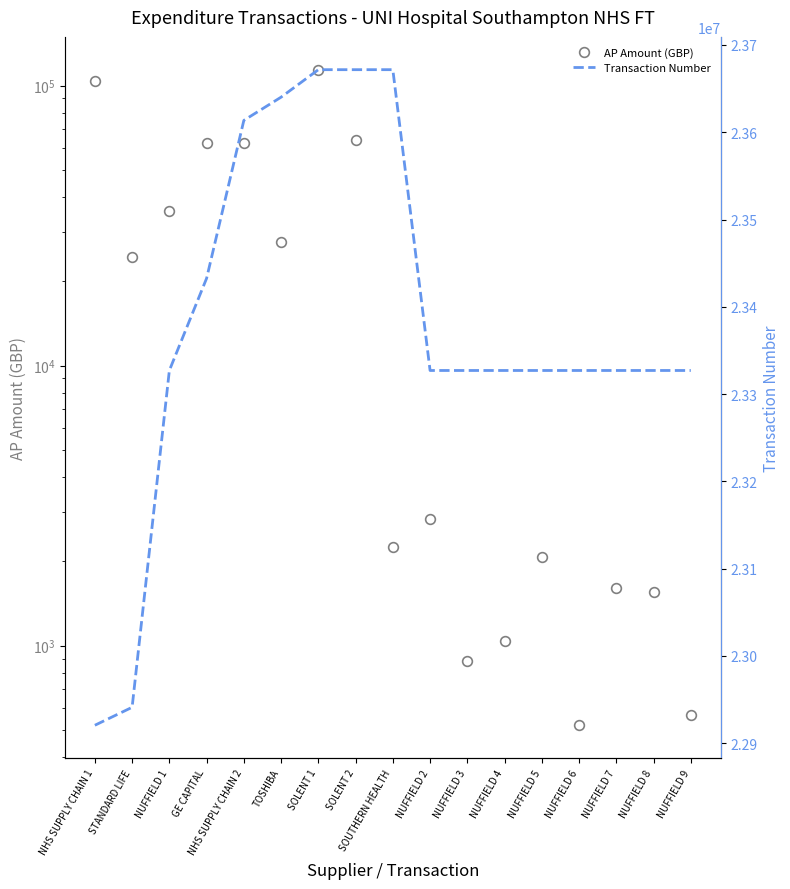

The value of Transaction Number at NUFFIELD 2 is 12083972.1. True or false?

False